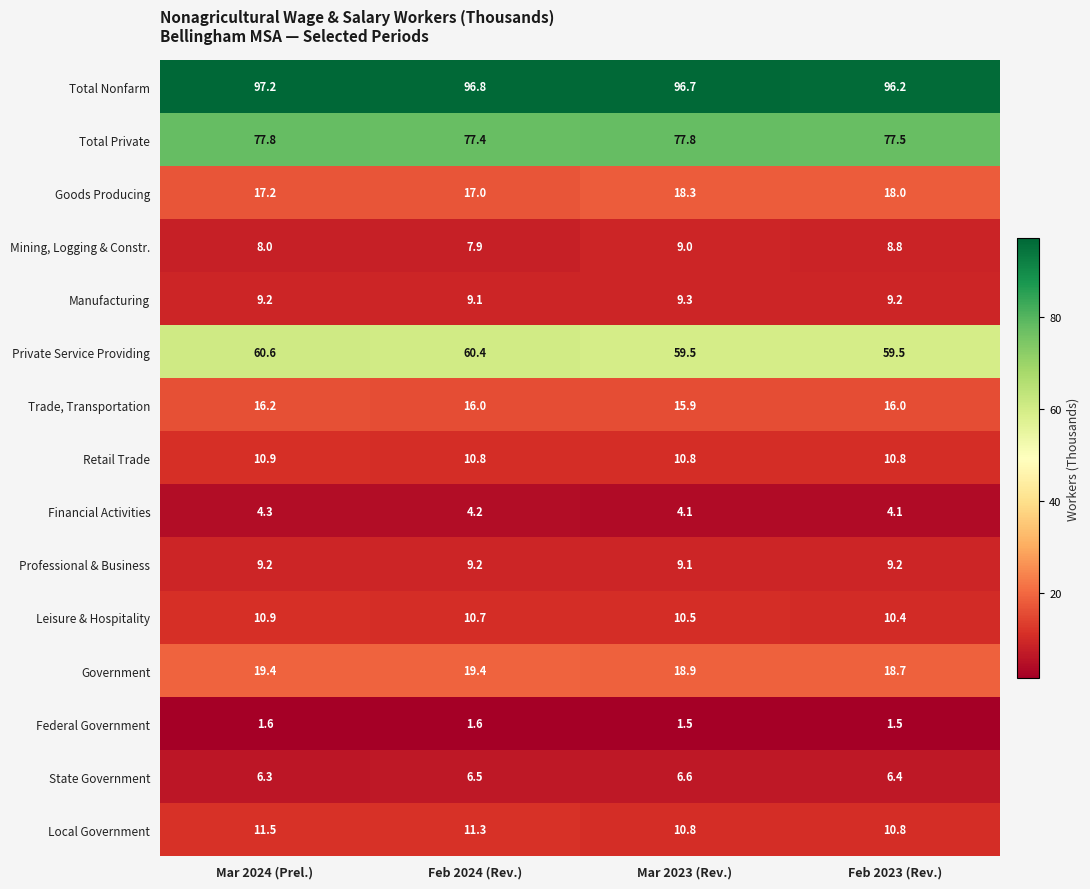

Between Feb 2024 (Rev.) and Mar 2023 (Rev.), which series saw the biggest shift?

Goods Producing